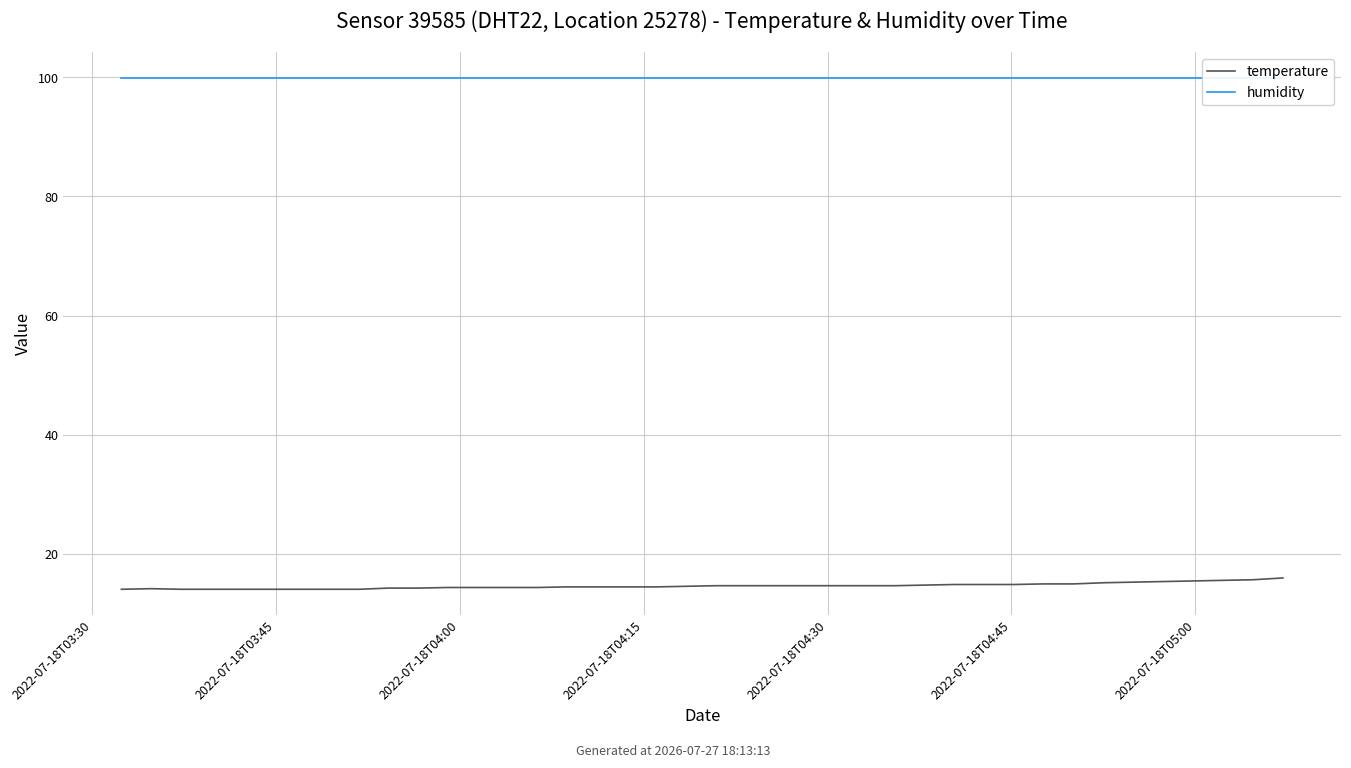

What is the difference between the maximum and second lowest values in the temperature series?

1.9